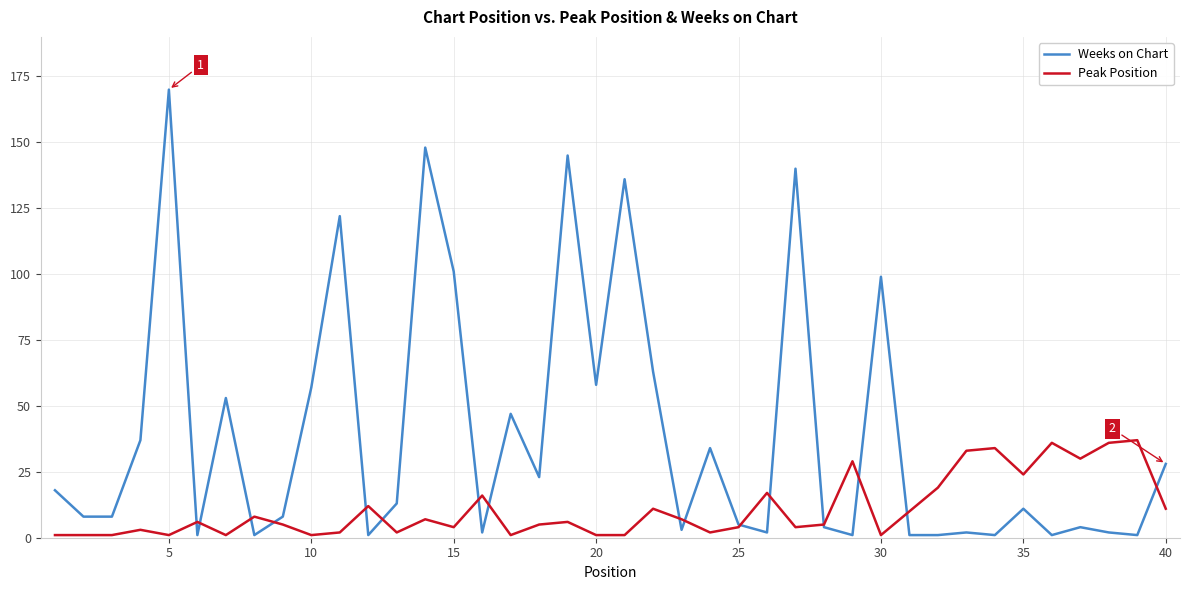

List the series in order of their peak value, highest first.

Weeks on Chart, Peak Position